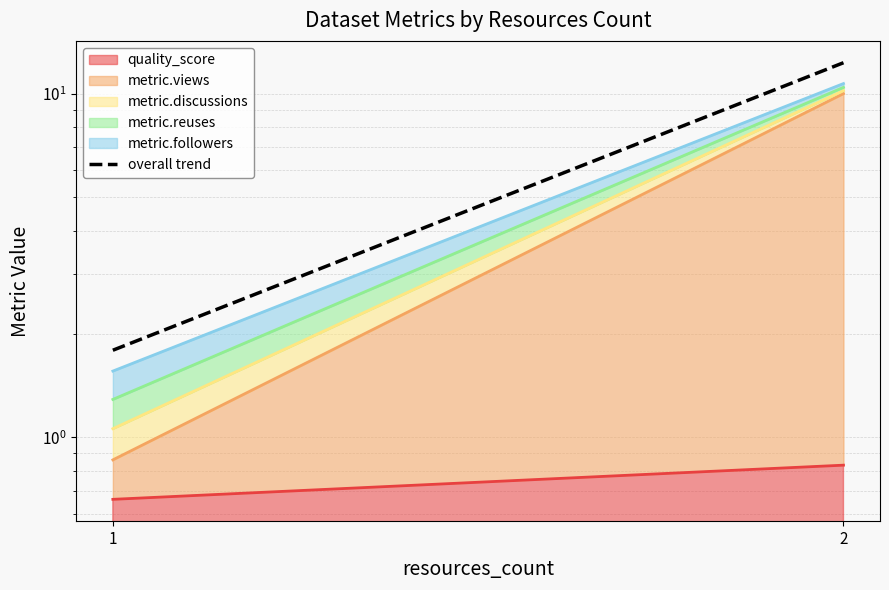

The value at 1 is 1.8. True or false?

True